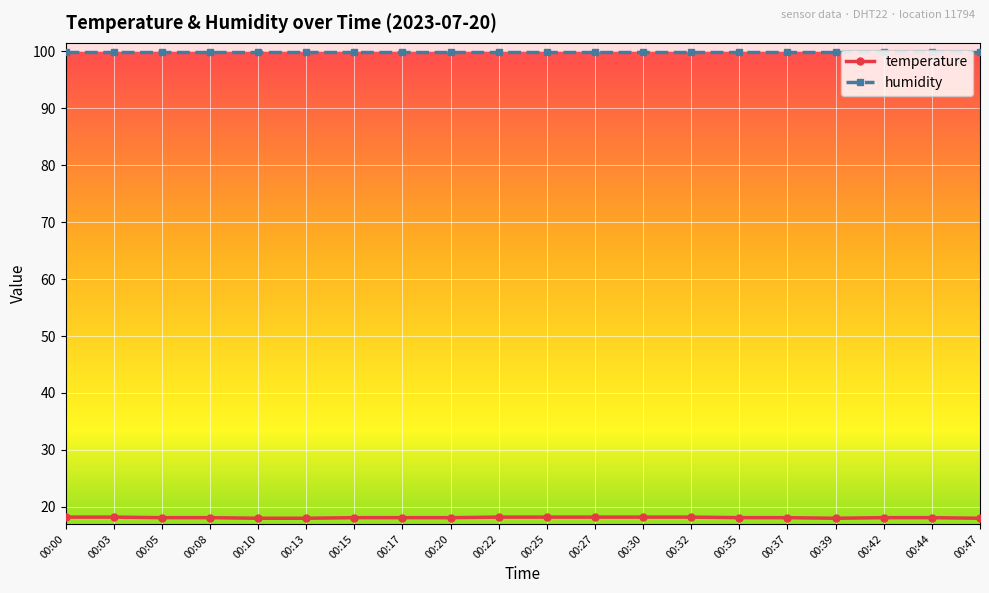

Is the value of humidity at 00:35 greater than the value of temperature at 00:13?

Yes